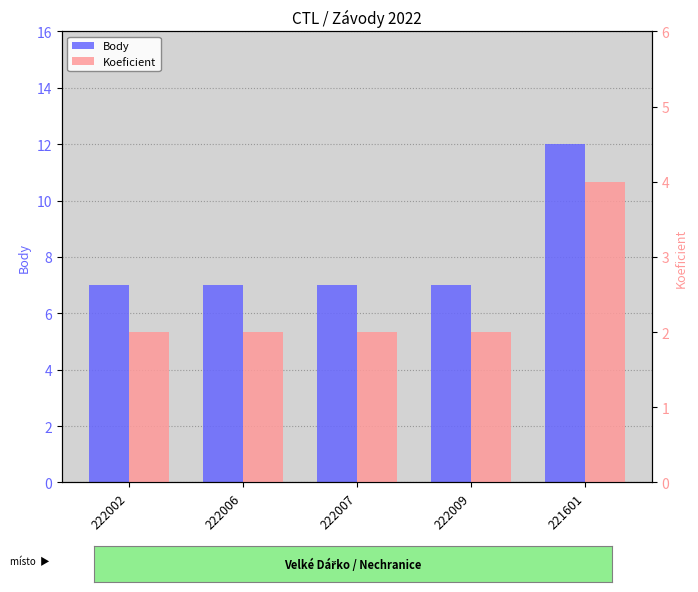

How many bars are there in each group?

2